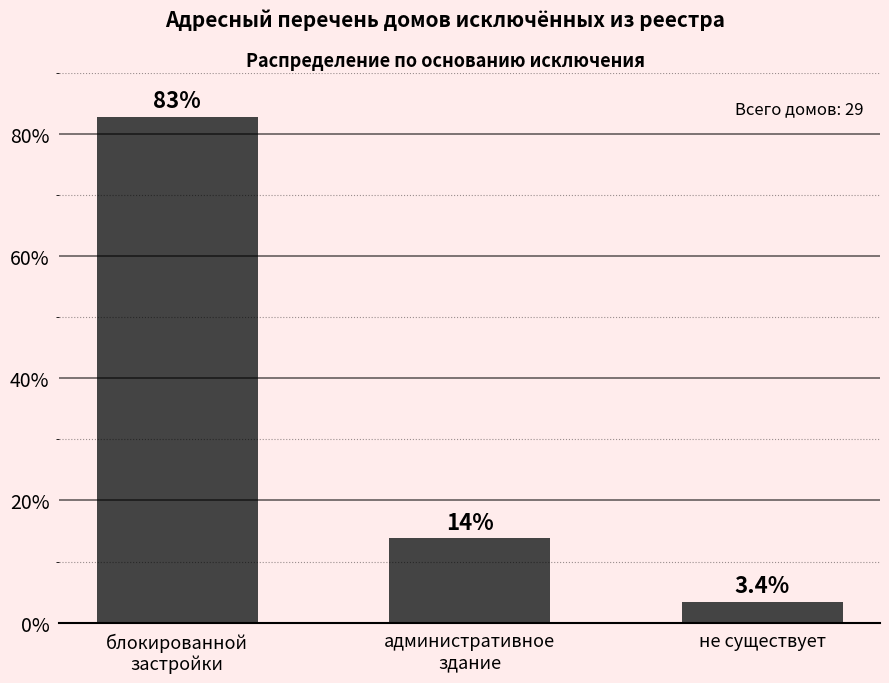

The chart shows a value of 13.8 at административное
здание. True or false?

True